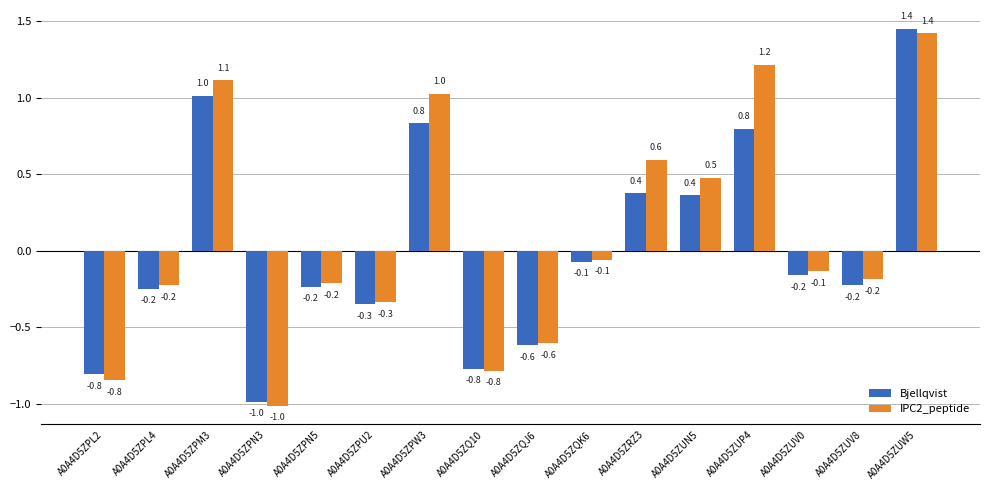

Is the value of IPC2_peptide at A0A4D5ZPL2 greater than the value of Bjellqvist at A0A4D5ZPW3?

No